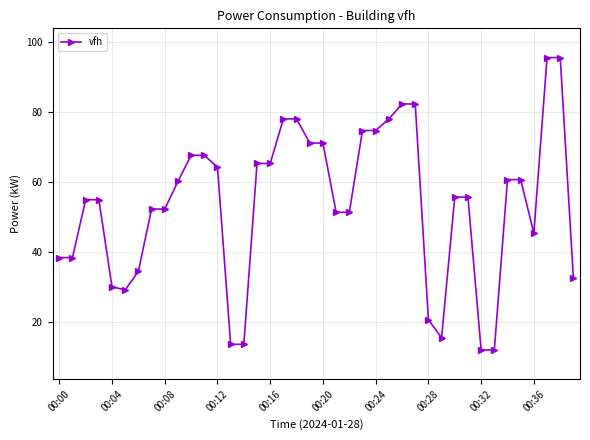

What is the greatest value displayed?

95.5